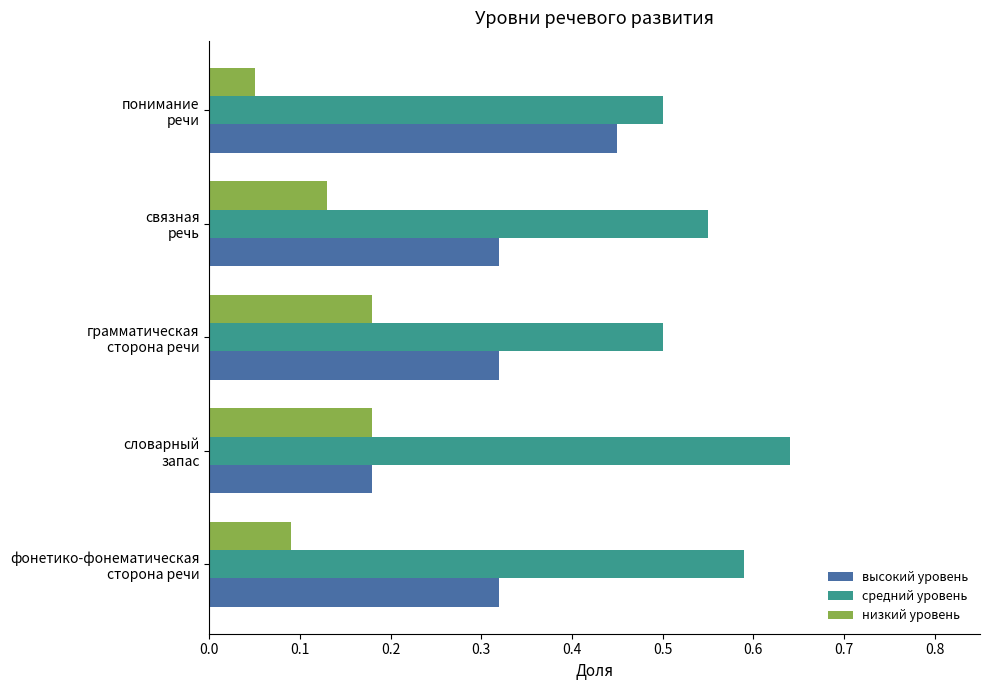

At how many categories does at least one series exceed 0?

5